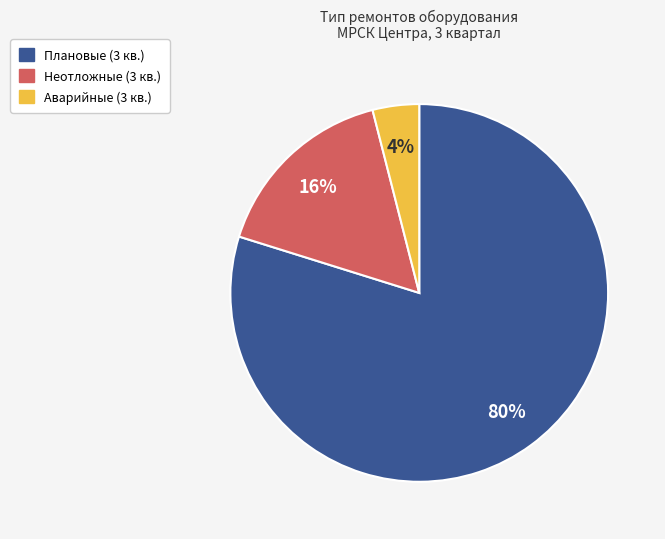

Is there a majority slice in this chart?

Yes